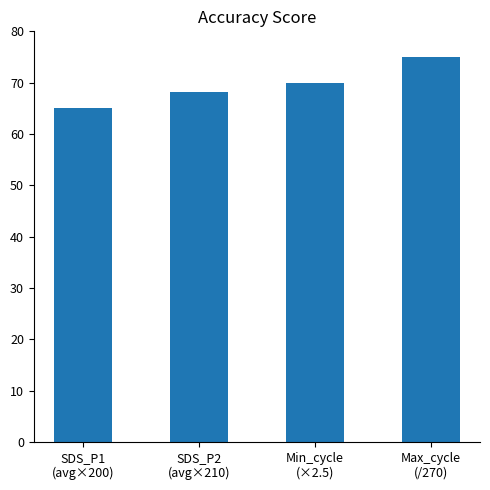

List the labels in order of value, largest first.

Max_cycle
(/270), Min_cycle
(×2.5), SDS_P2
(avg×210), SDS_P1
(avg×200)